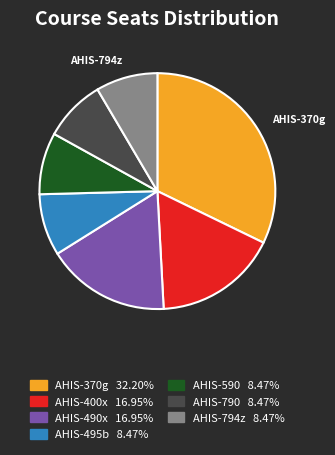

Does any single category account for the majority?

No